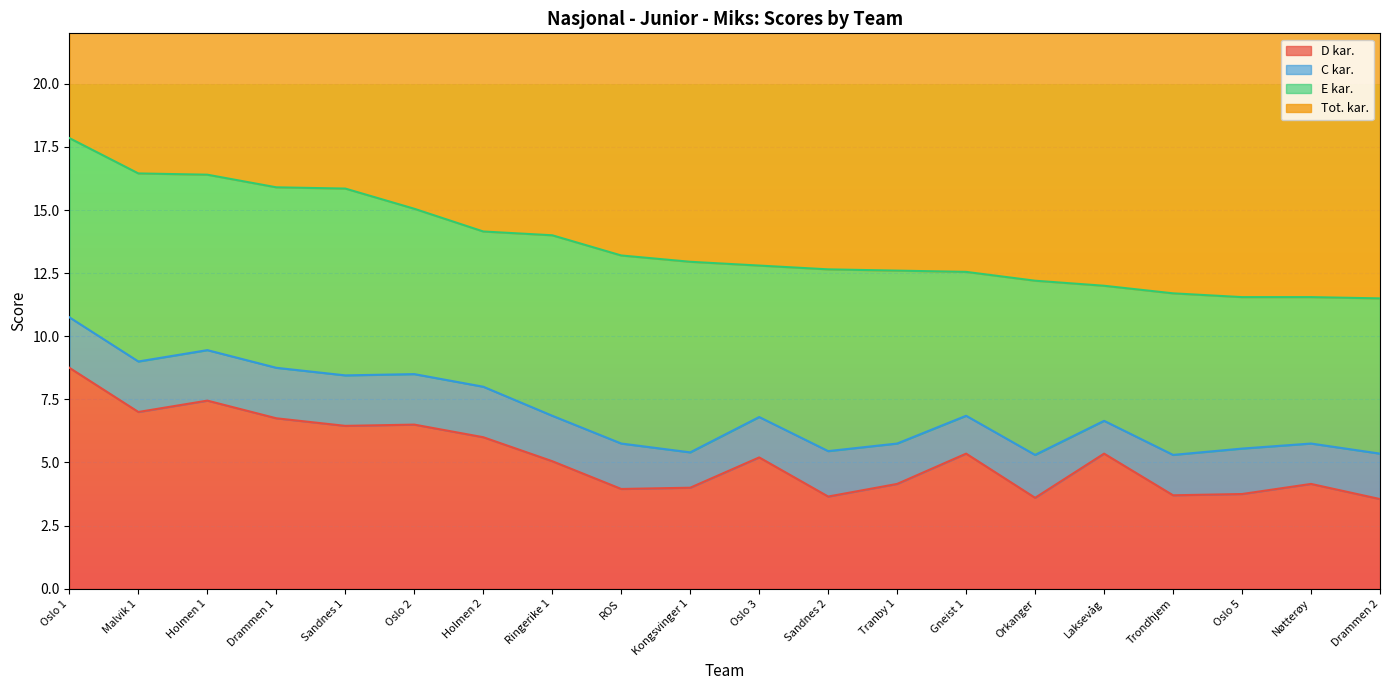

The D kar. series shows 12.5 at Malvik 1. True or false?

False